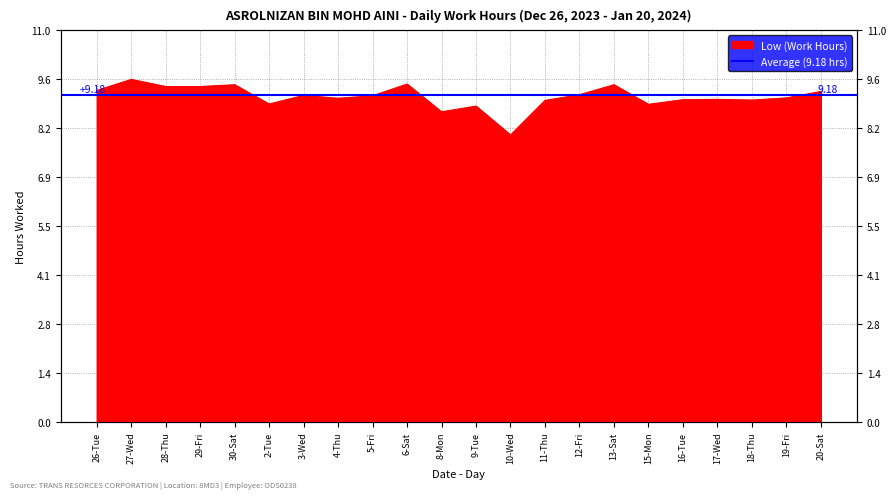

Where is the first local minimum?

2-Tue